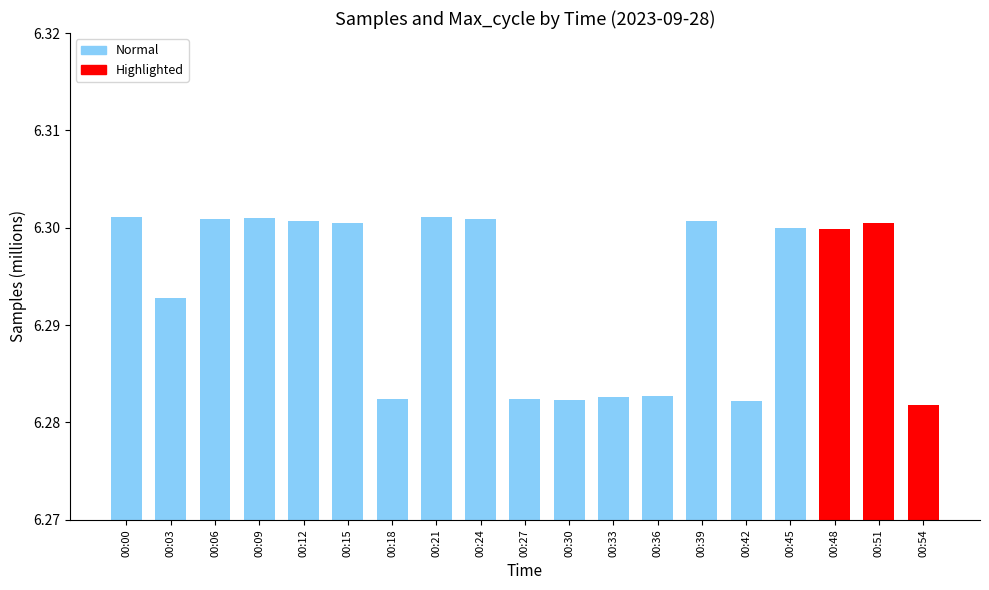

Approximately how many times larger is the value at 00:51 compared to 00:21?

1.0